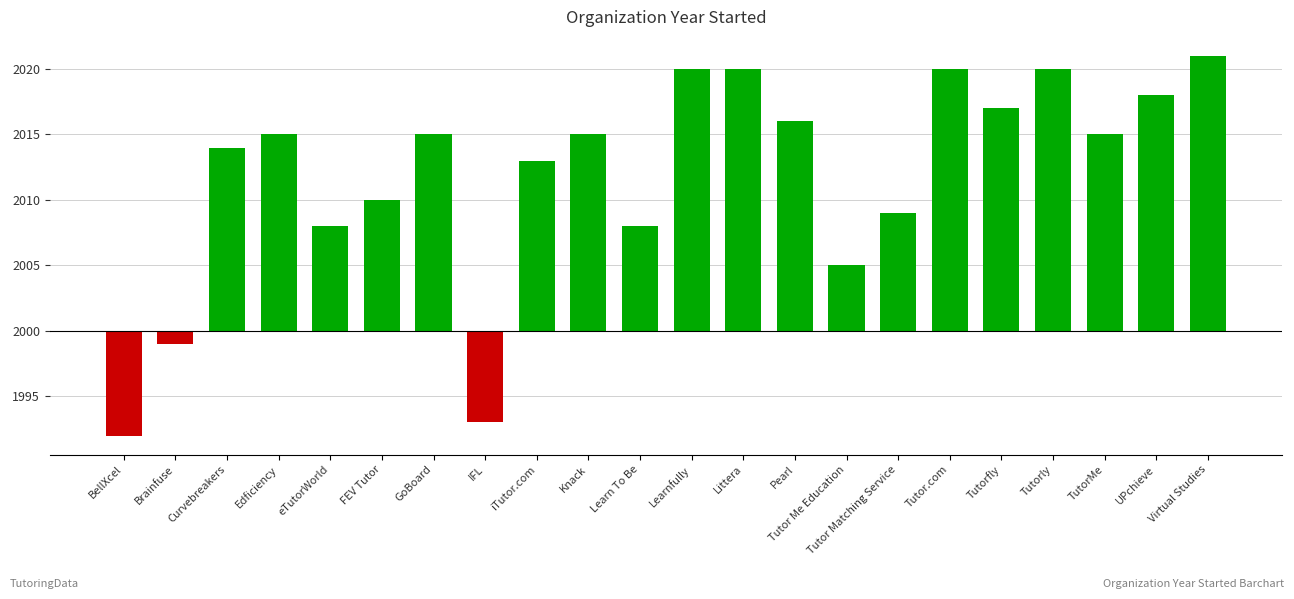

At which label does the data first exceed 15?

Learnfully